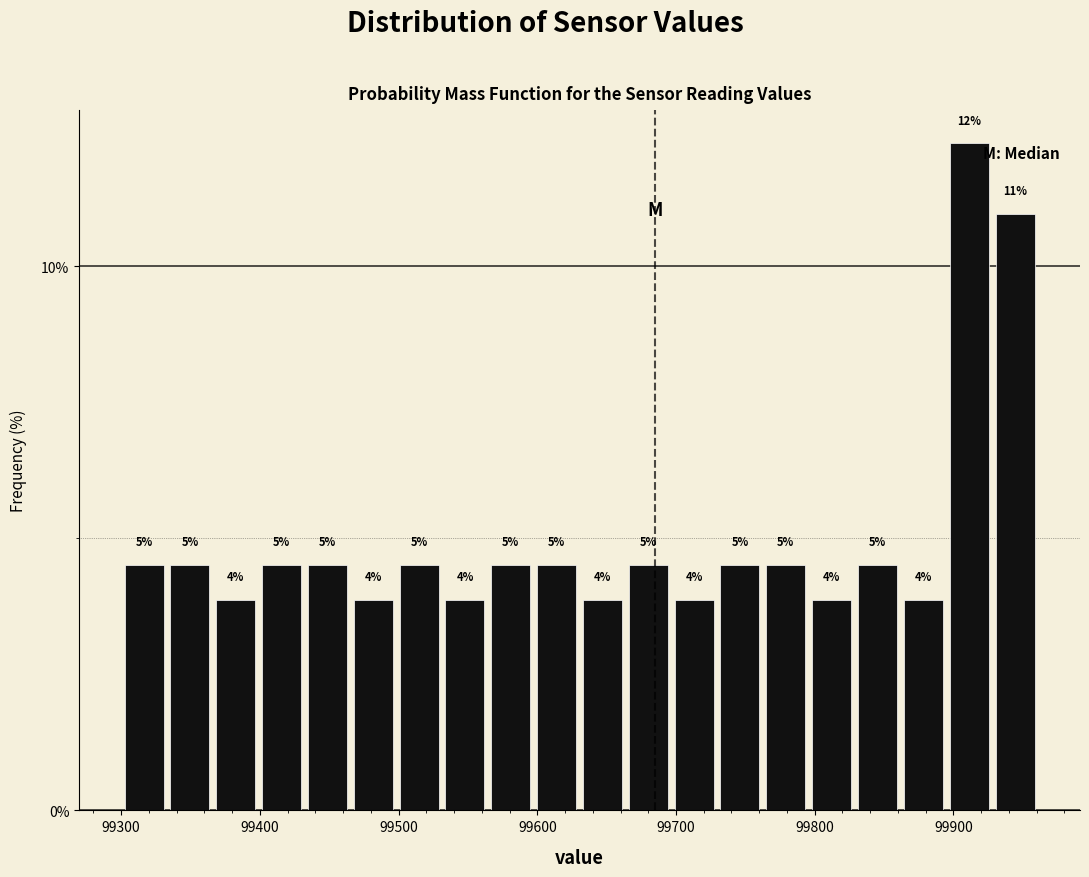

Read against the x-axis, roughly where is the centre of the tallest bar?

99910